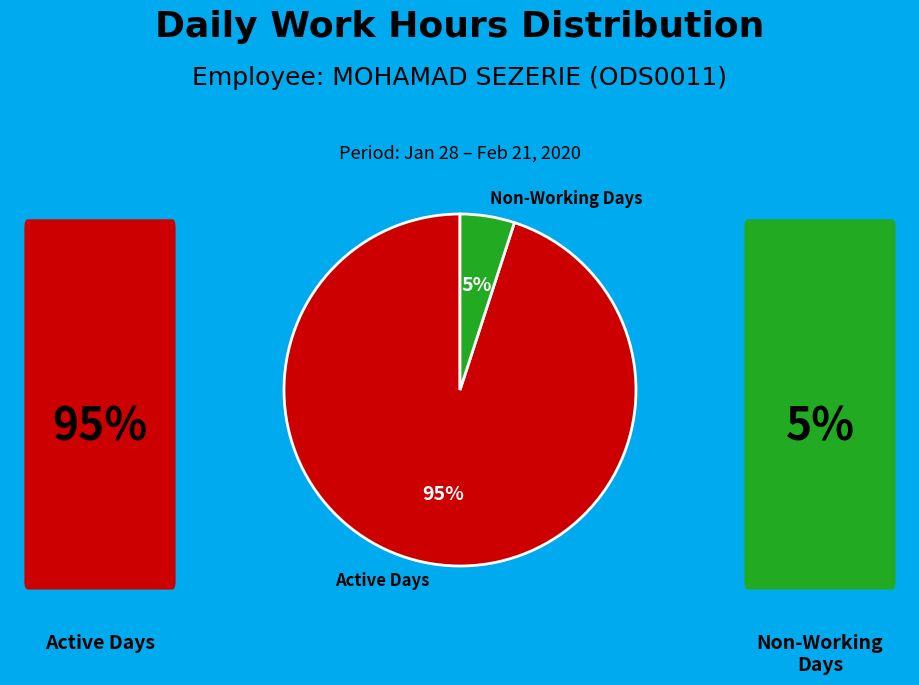

Does any single category account for the majority?

Yes